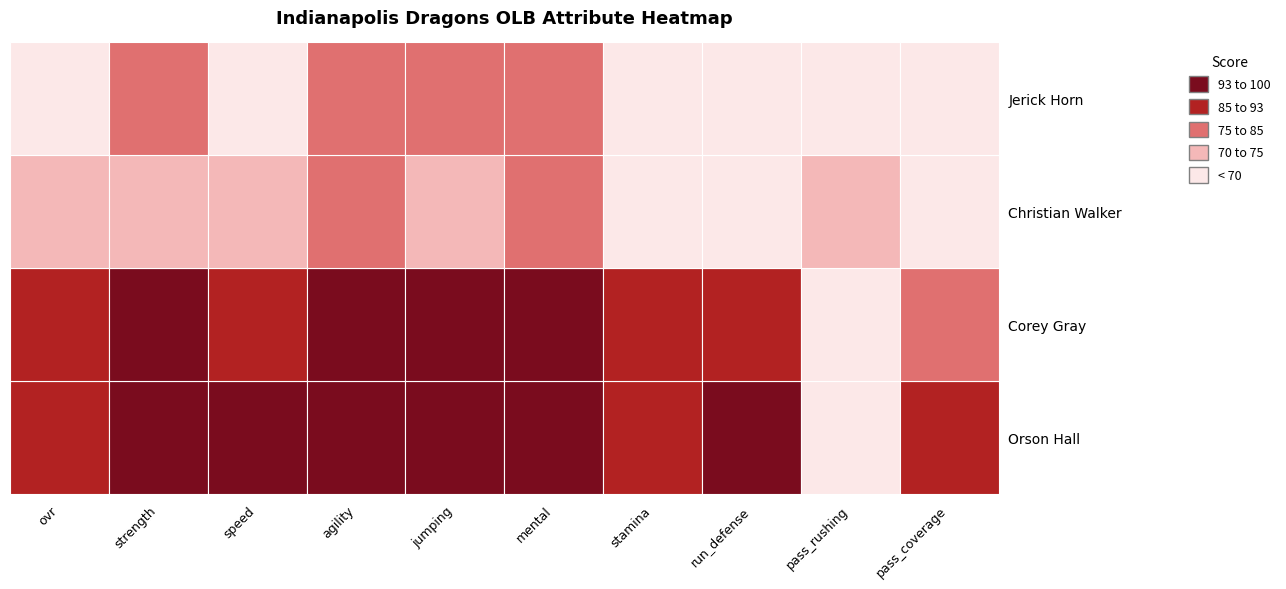

Reading right to left, what are all the values shown in this chart?

Orson Hall: pass_coverage=91	pass_rushing=66	run_defense=94	stamina=89	mental=98	jumping=96	agility=96	speed=97	strength=96	ovr=92
Corey Gray: pass_coverage=80	pass_rushing=66	run_defense=87	stamina=85	mental=96	jumping=98	agility=97	speed=89	strength=95	ovr=87
Christian Walker: pass_coverage=68	pass_rushing=72	run_defense=67	stamina=65	mental=81	jumping=74	agility=83	speed=71	strength=73	ovr=71
Jerick Horn: pass_coverage=61	pass_rushing=64	run_defense=61	stamina=65	mental=75	jumping=81	agility=78	speed=64	strength=75	ovr=67